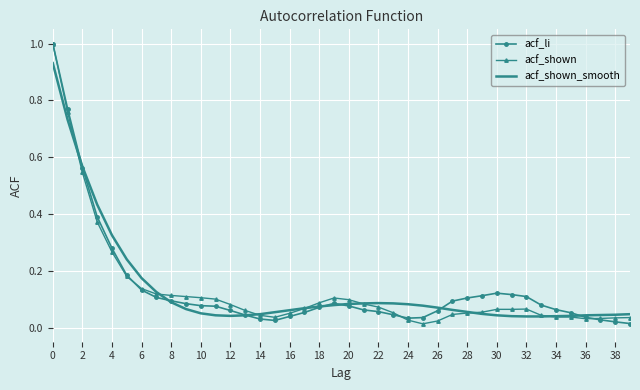

What is the maximum value shown in the chart?

1.0